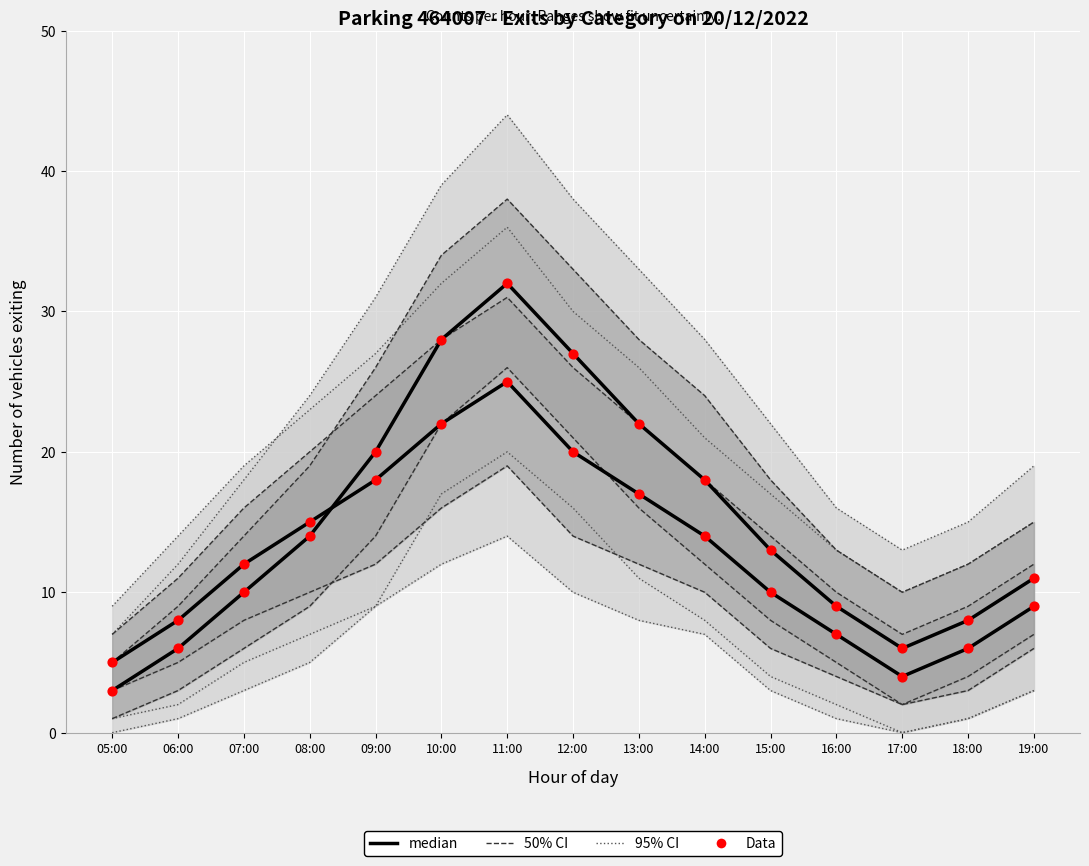

At how many categories does at least one series exceed 27?

2